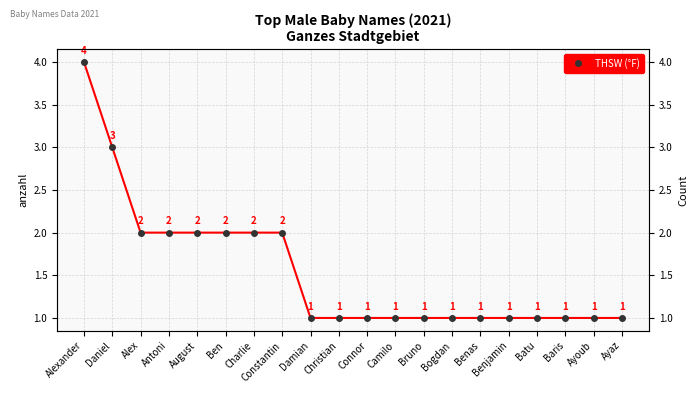

True or false: there are more than 1 points higher than both neighbors.

False